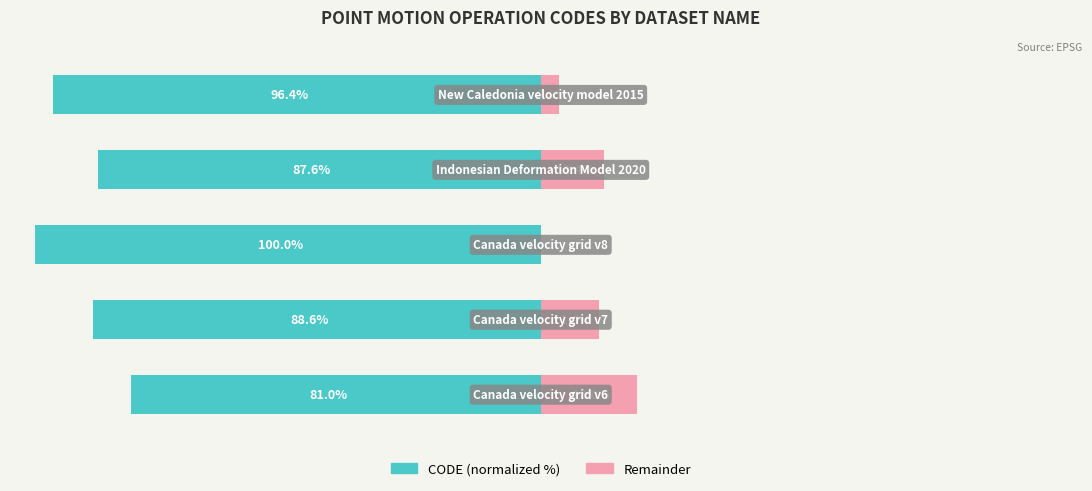

What is the sum of the CODE (normalized) values at 0 and 4?

-177.4